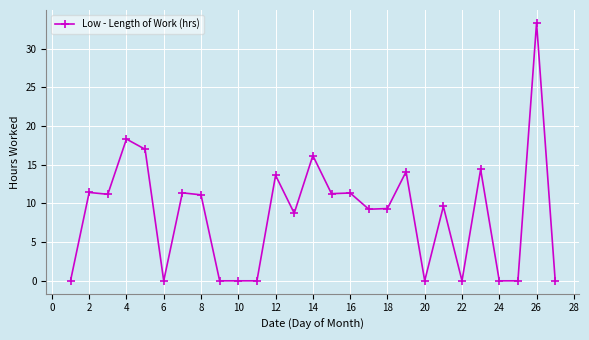

What is the value of the 5th point from the left?

17.0